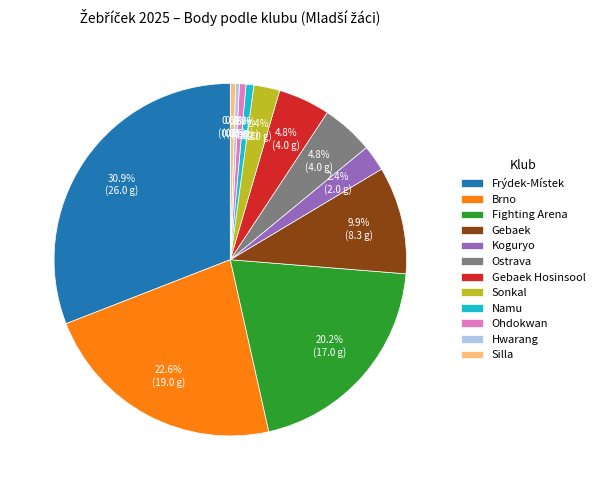

Which category has the biggest portion of the pie?

Frýdek-Místek